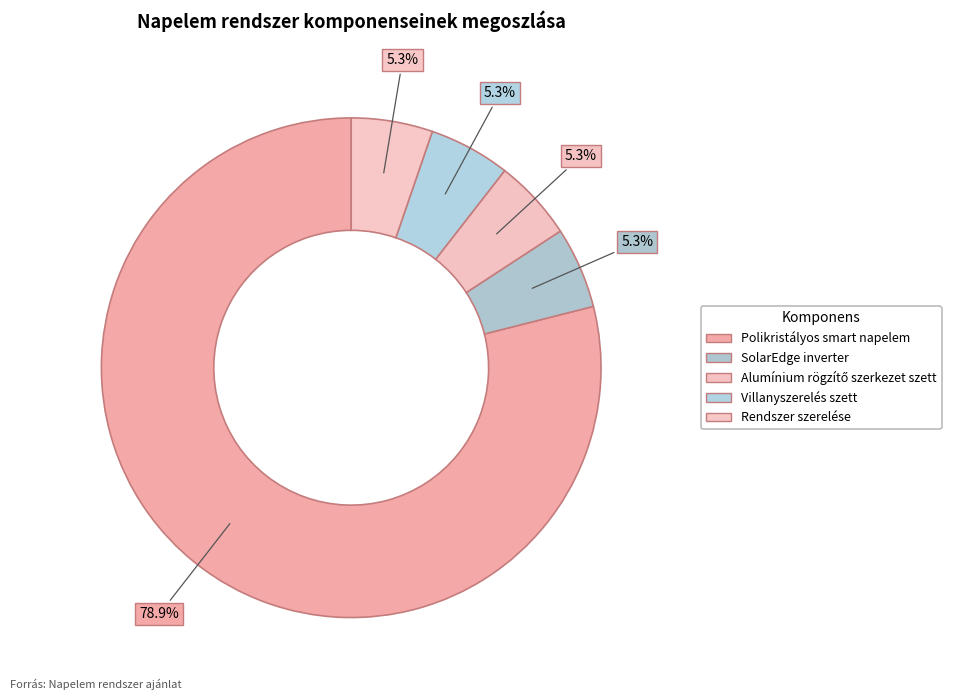

What percentage is NOT represented by Polikristályos smart napelem?

21.1%